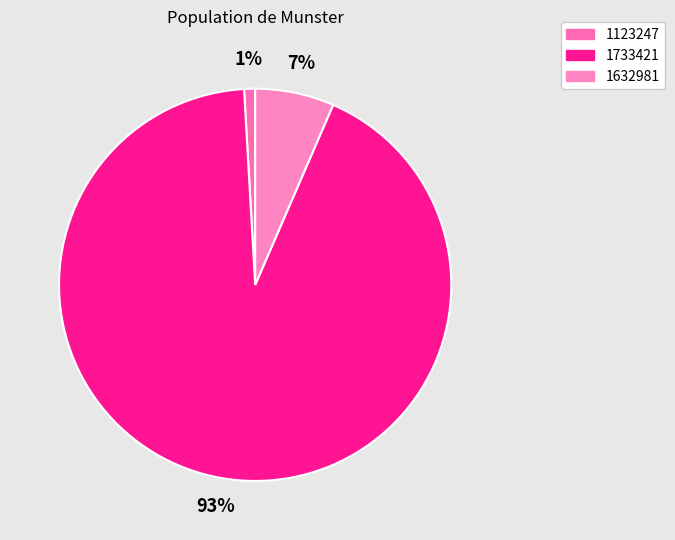

To the nearest percent, what portion does 1632981 represent?

7%